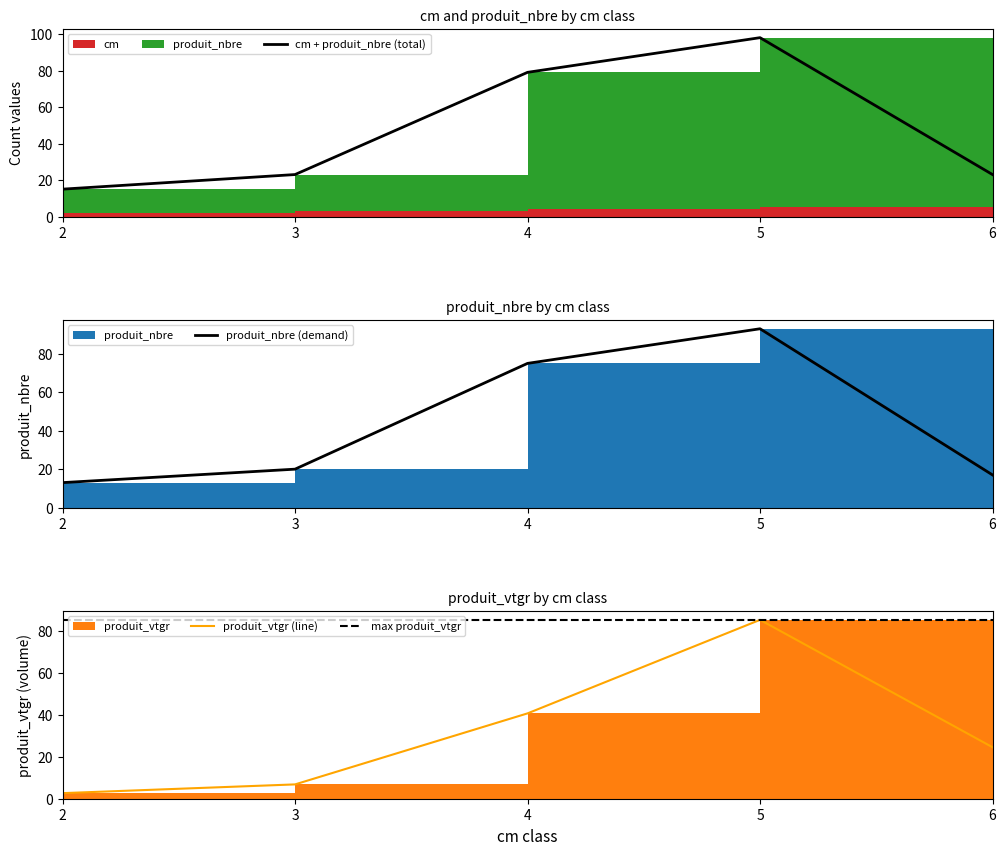

How many interior local peaks does the produit_nbre series have?

1